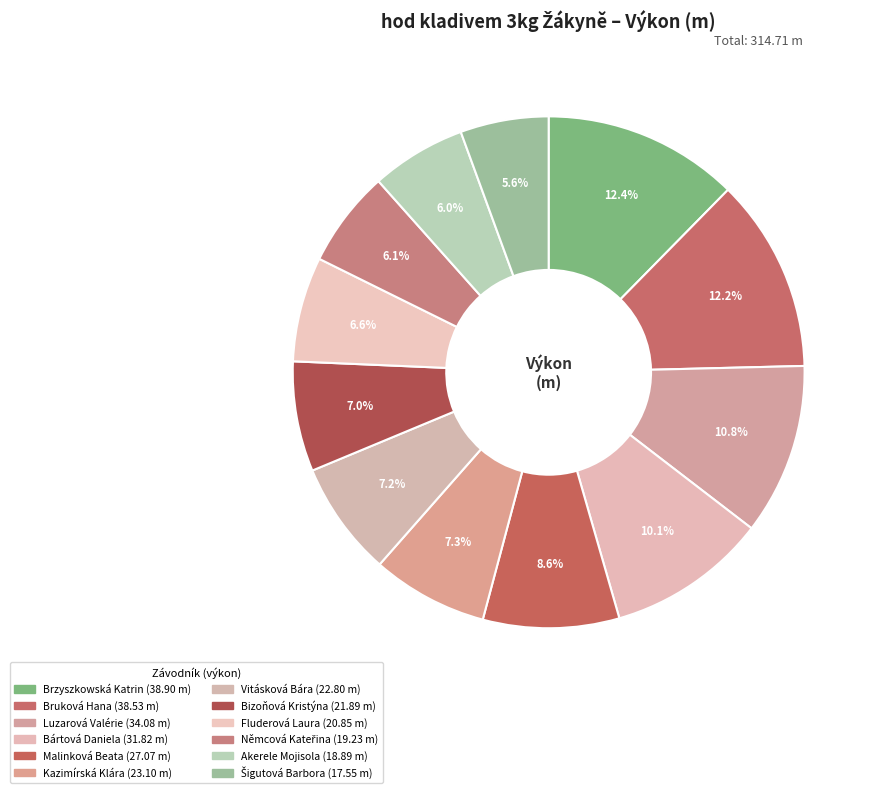

What is the ratio of the value at Akerele Mojisola to the value at Malinková Beata?

0.7